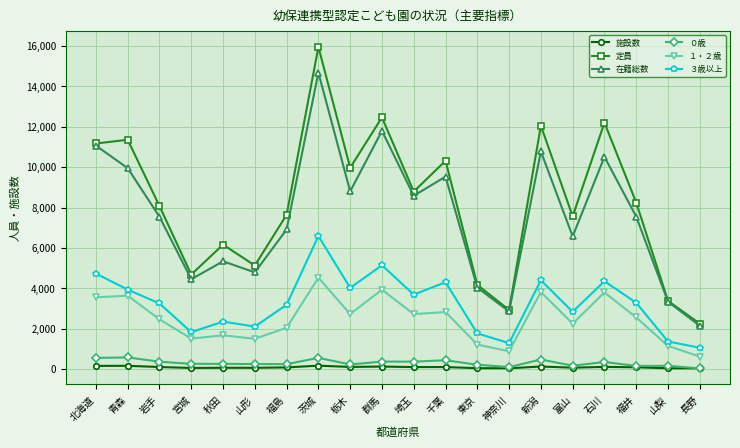

The value of 在籍総数 at 福島 is 6914. True or false?

True